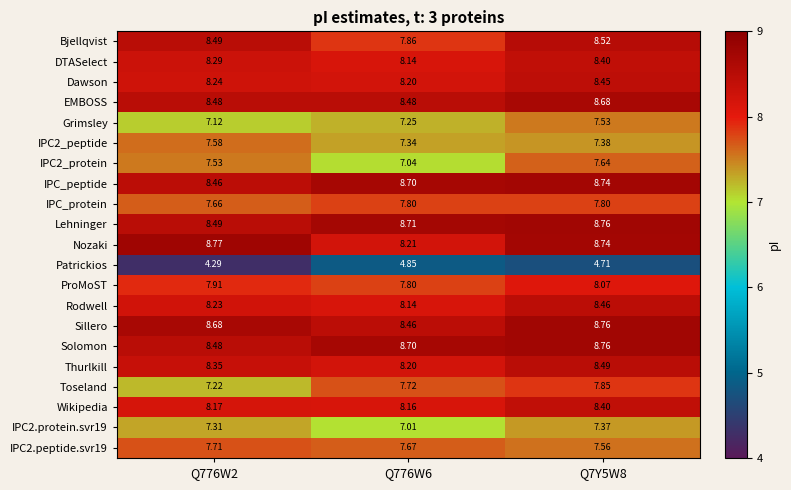

Between Q776W2 and Q776W6, which series saw the biggest shift?

Bjellqvist